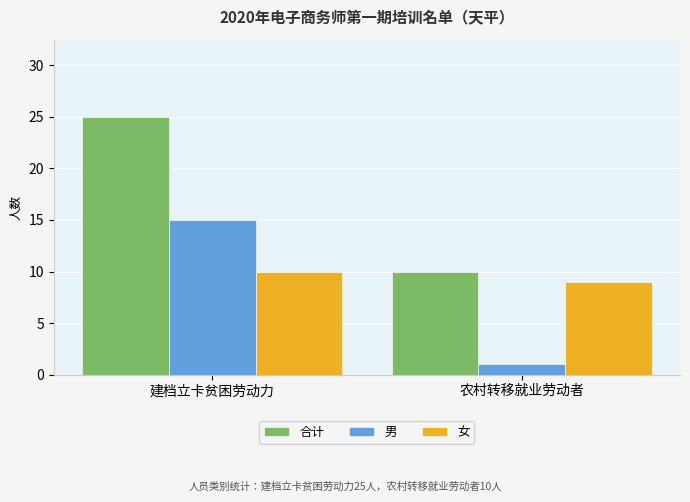

At 农村转移就业劳动者, list the series in order from largest to smallest.

合计, 女, 男